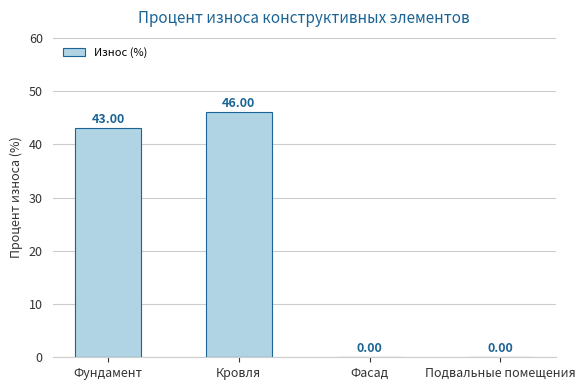

How many positive values are there?

2